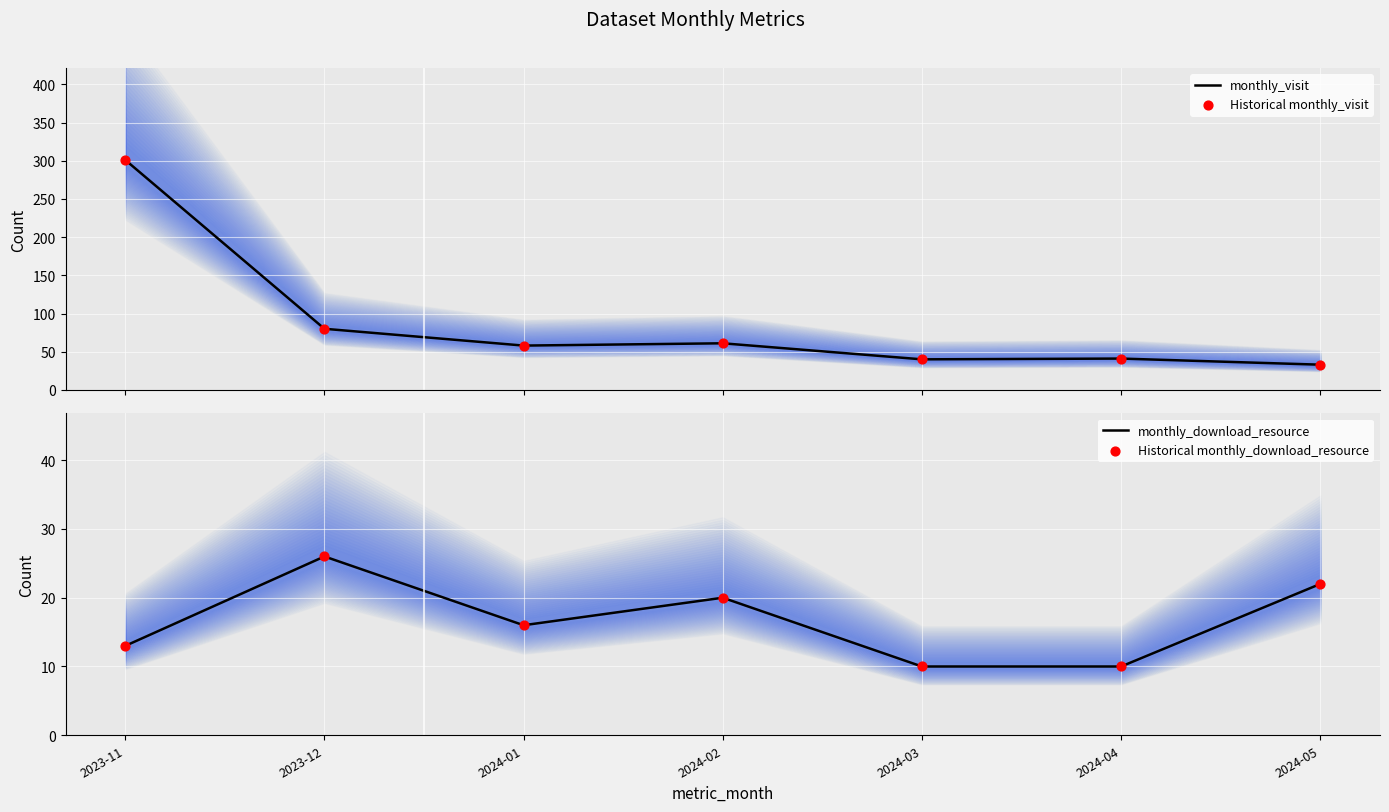

Which series reaches the minimum Y coordinate?

monthly_download_resource